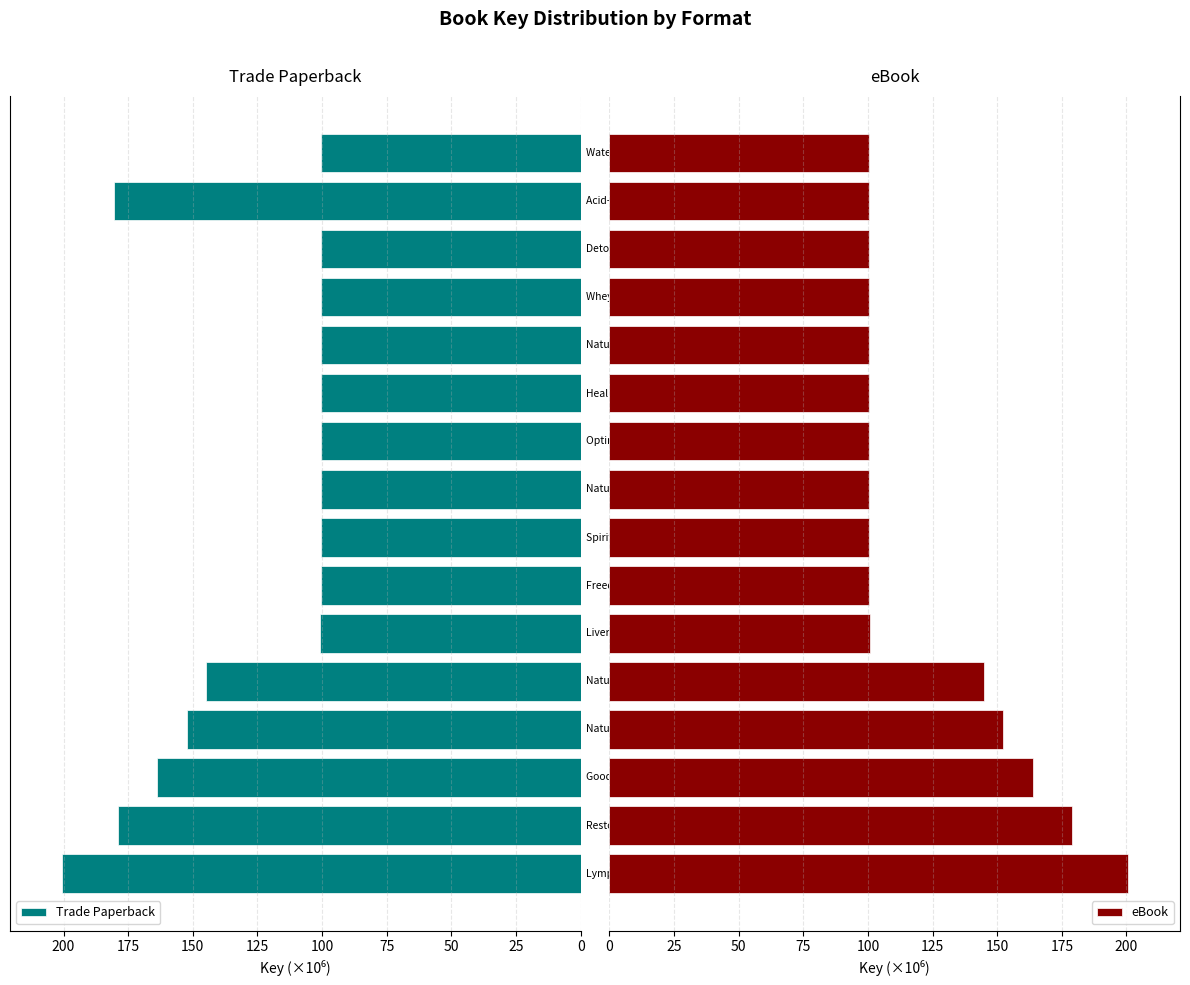

What is the difference between the maximum and minimum values in the eBook series?

100.2